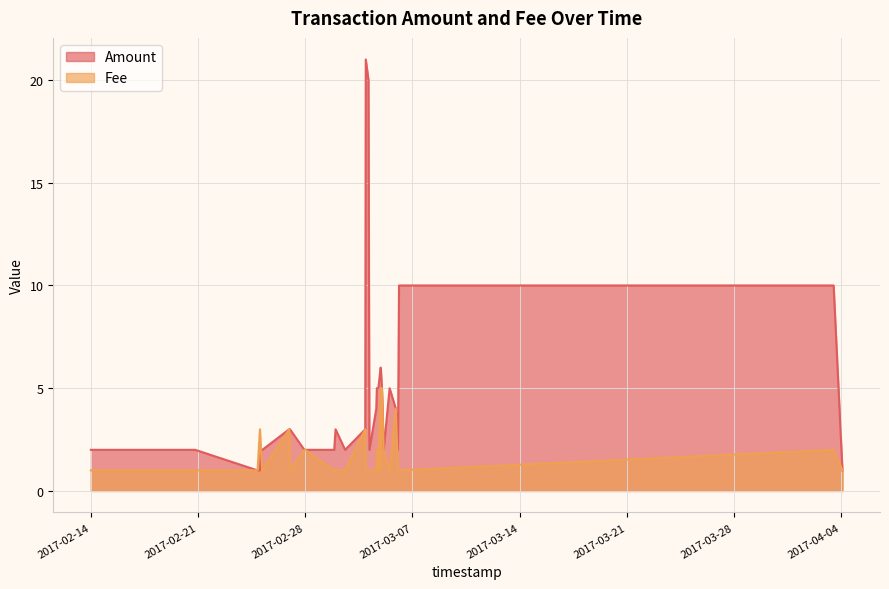

In Amount, how many points are lower than both neighbors (excluding endpoints)?

4